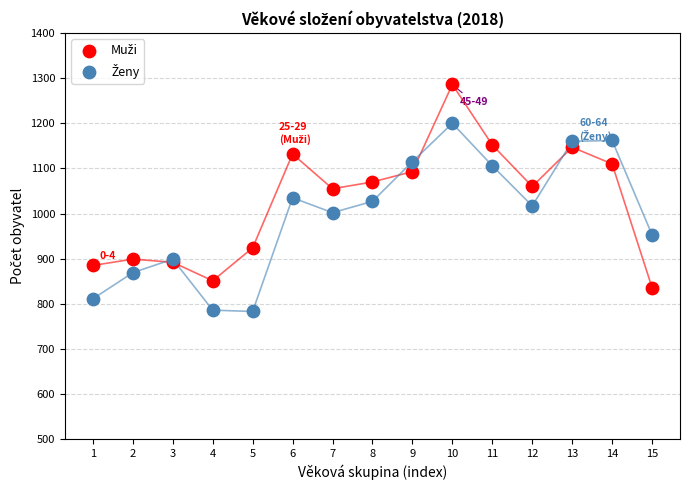

What is the X range (max minus min) for the scatter plot?

14